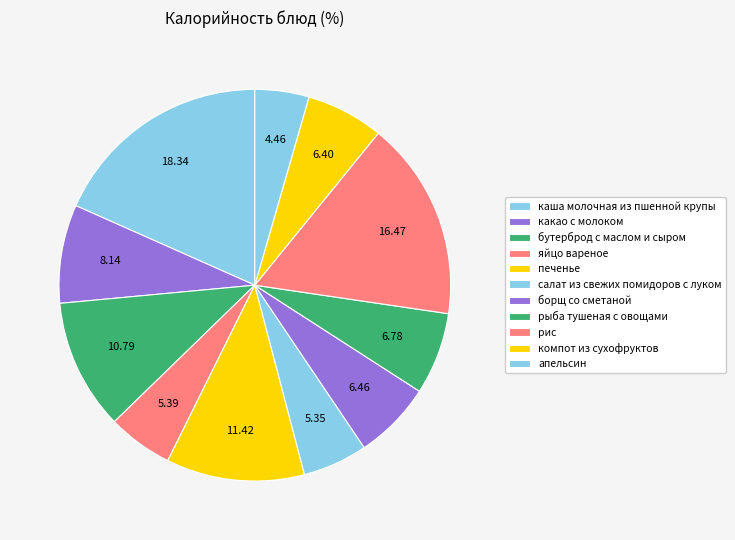

Rank the categories by value from lowest to highest.

апельсин, салат из свежих помидоров с луком, яйцо вареное, компот из сухофруктов, борщ со сметаной, рыба тушеная с овощами, какао с молоком, бутерброд с маслом и сыром, печенье, рис, каша молочная из пшенной крупы